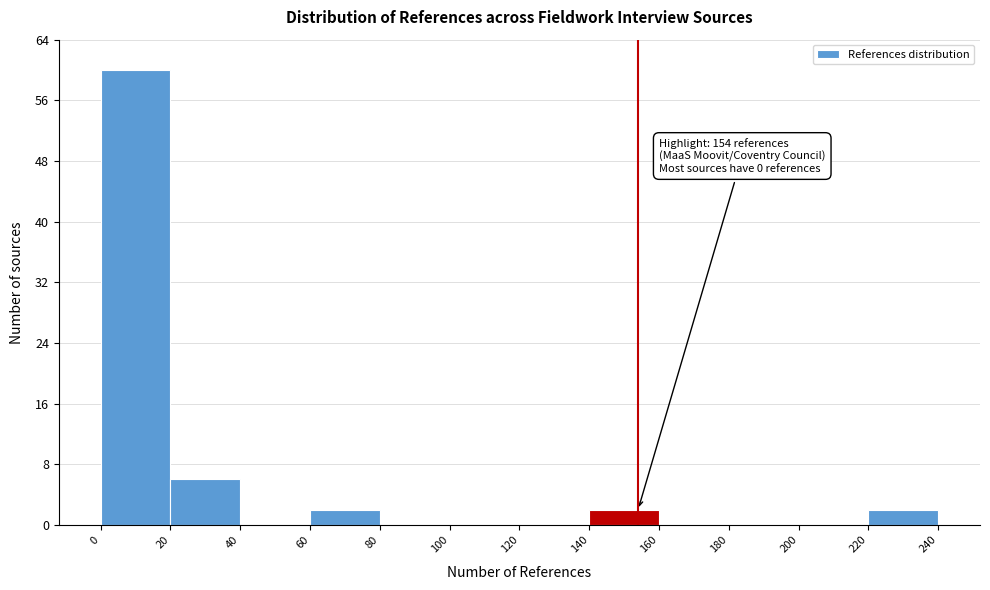

Over which range of the x-axis is the bar tallest?

0 to 20